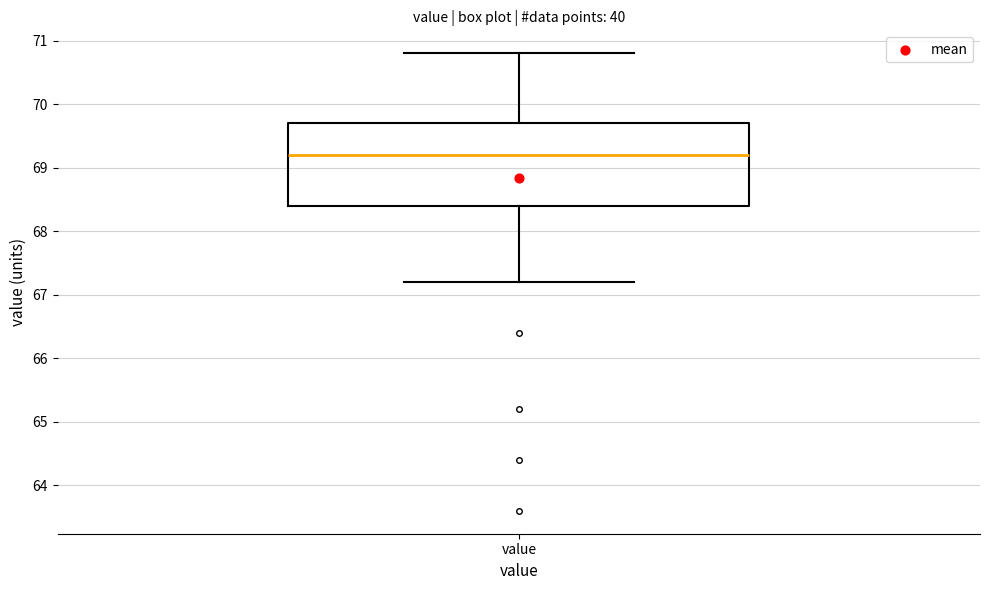

Transcribe this box plot: give where the median line is, the range the box spans, and where the two whiskers end, as read against the y-axis. The values are not printed on the chart, so give them approximately, as read against the axis.

median 69.2, box 68.4 to 69.7, whiskers 67.2 to 70.8